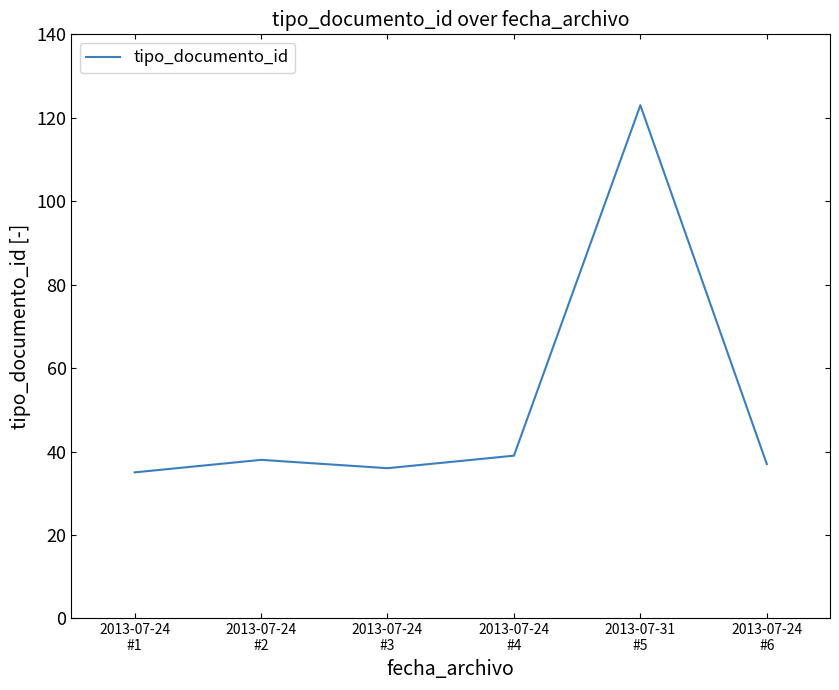

What is the average value?

51